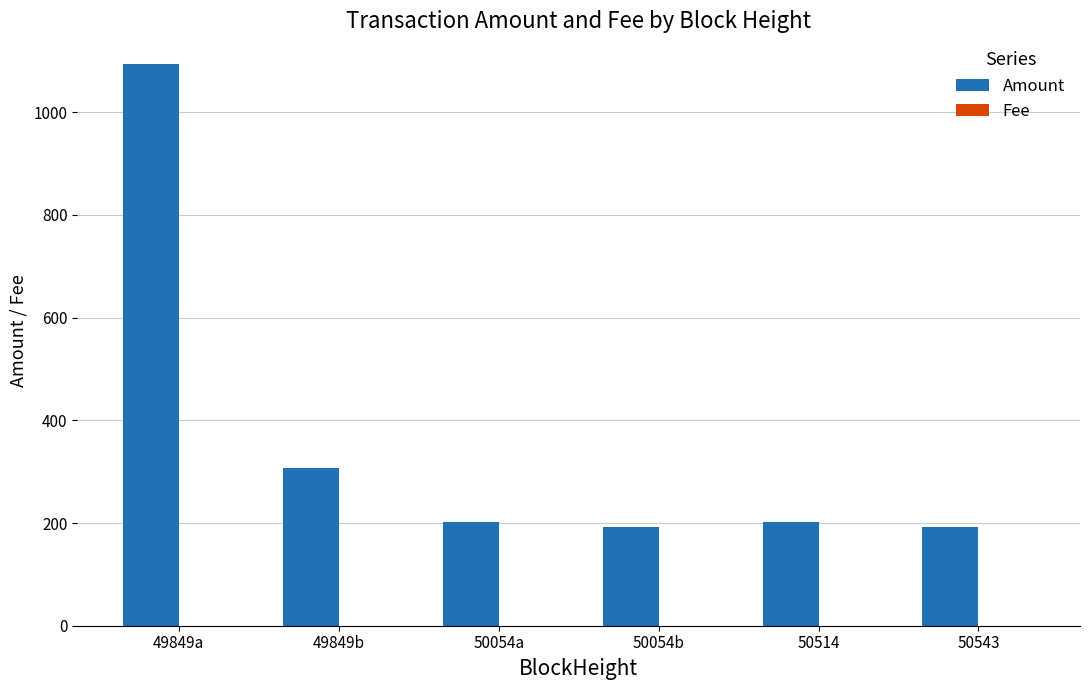

What is the spread (max minus min) of values at 49849a?

1093.1